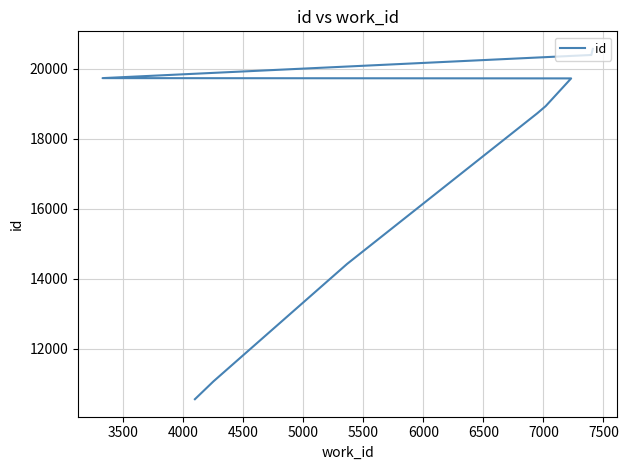

The value at 6500 is 30502. True or false?

False